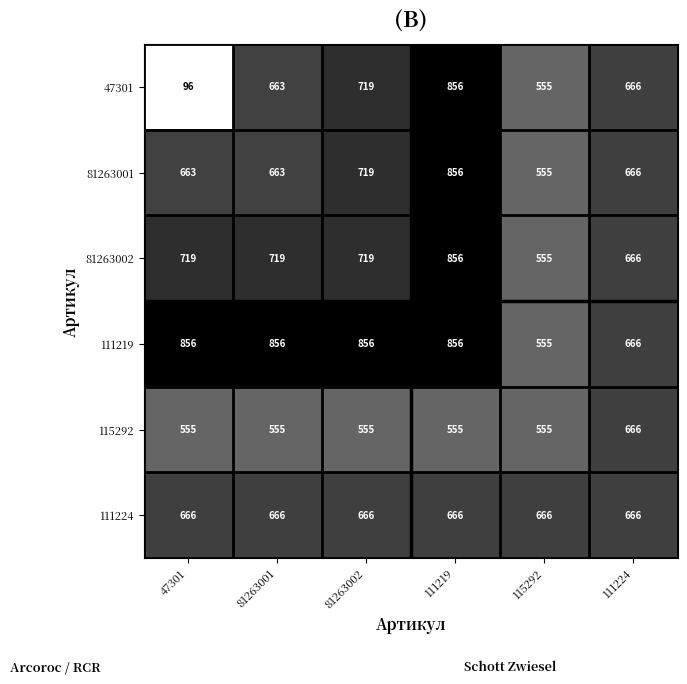

What is the minimum value shown in the chart?

96